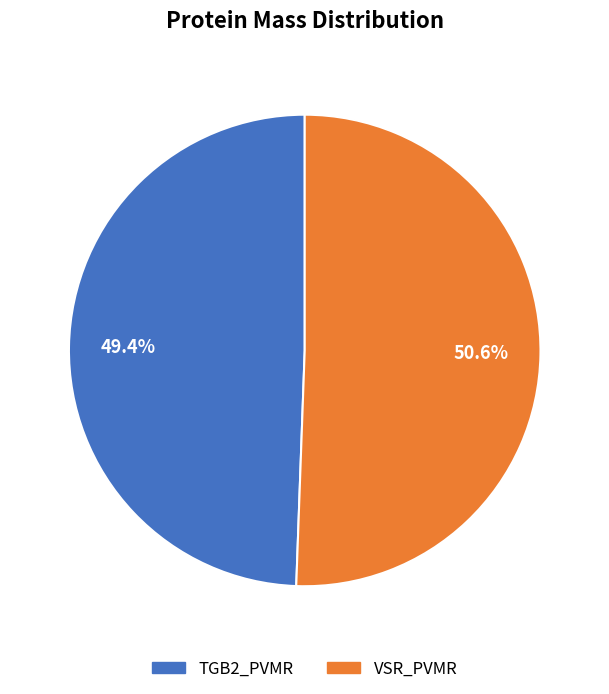

Rank the categories by value from lowest to highest.

TGB2_PVMR, VSR_PVMR